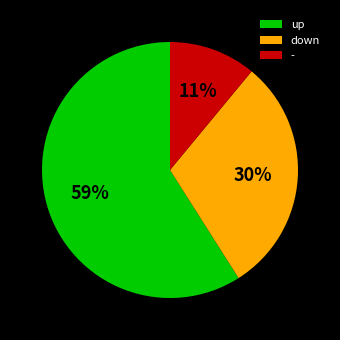

Rank the categories by value from lowest to highest.

-, down, up